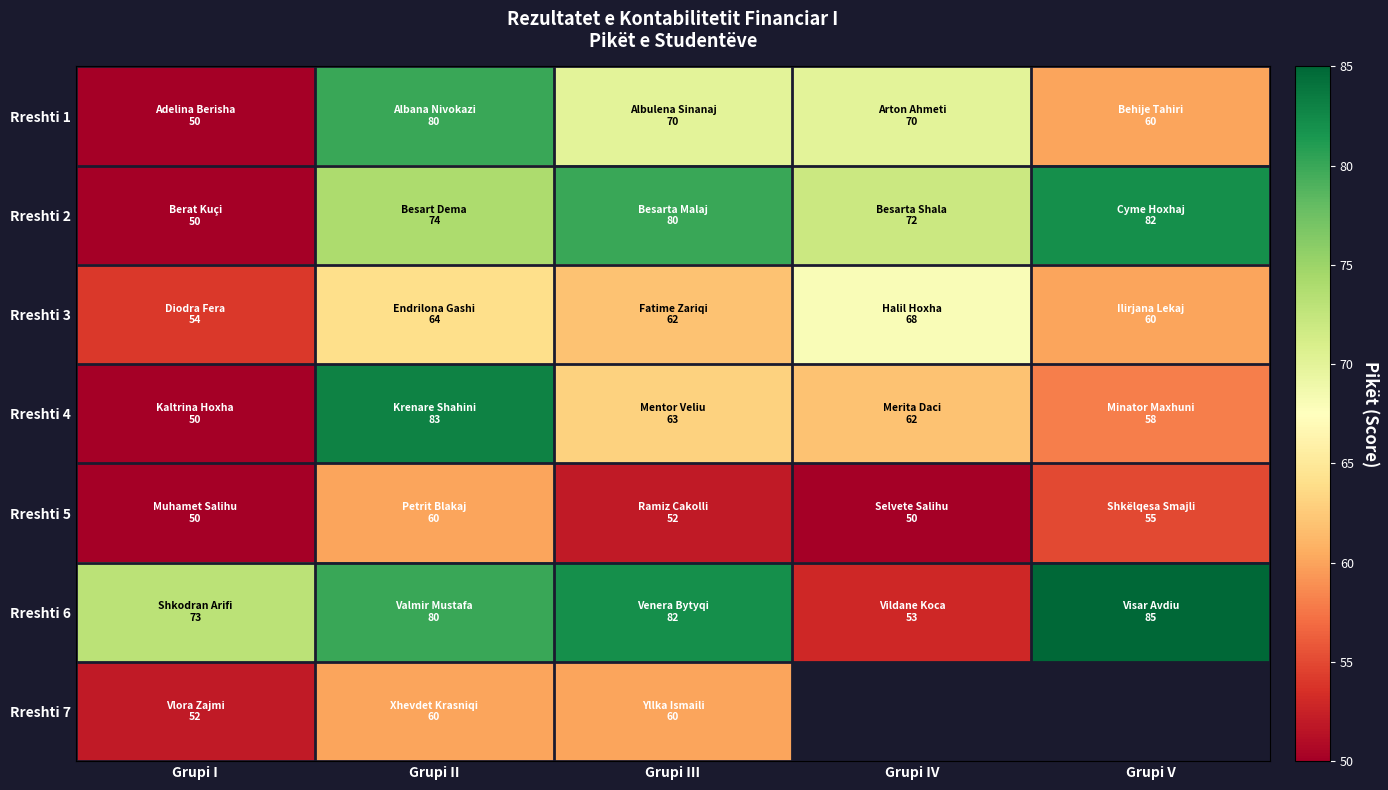

Rank the series at Grupi II from lowest to highest value.

Rreshti 5, Rreshti 7, Rreshti 3, Rreshti 2, Rreshti 1, Rreshti 6, Rreshti 4